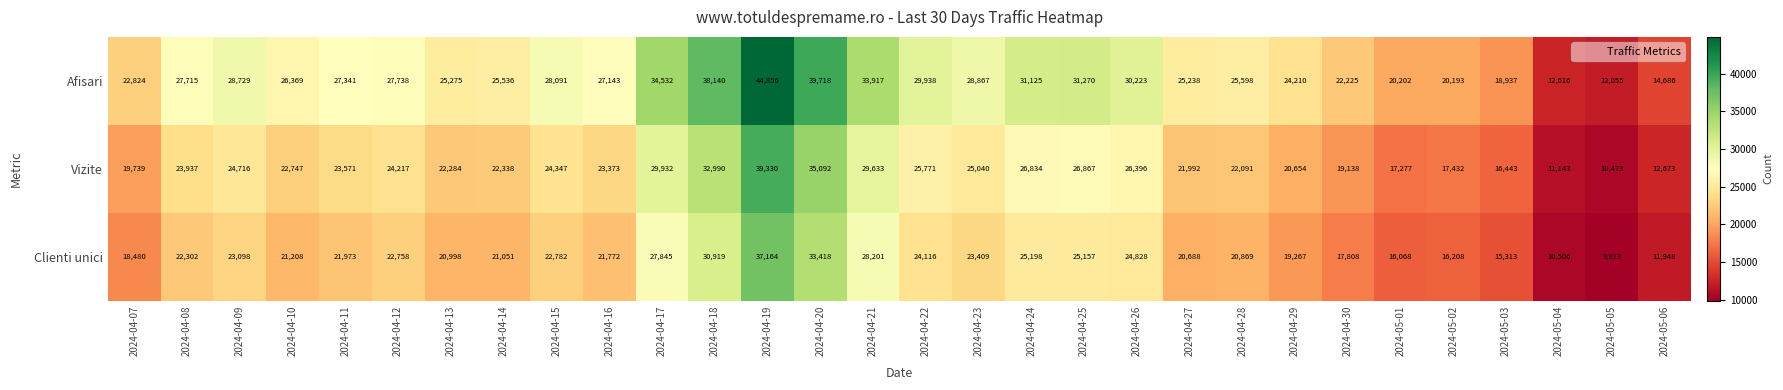

What is the average value of the Vizite series?

23282